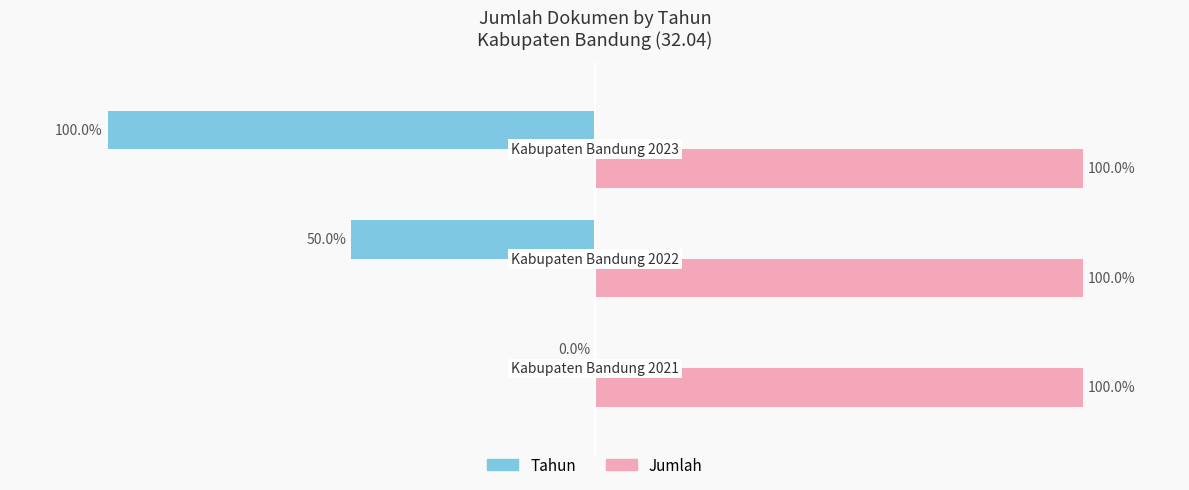

Which series has the largest total across all categories?

Jumlah